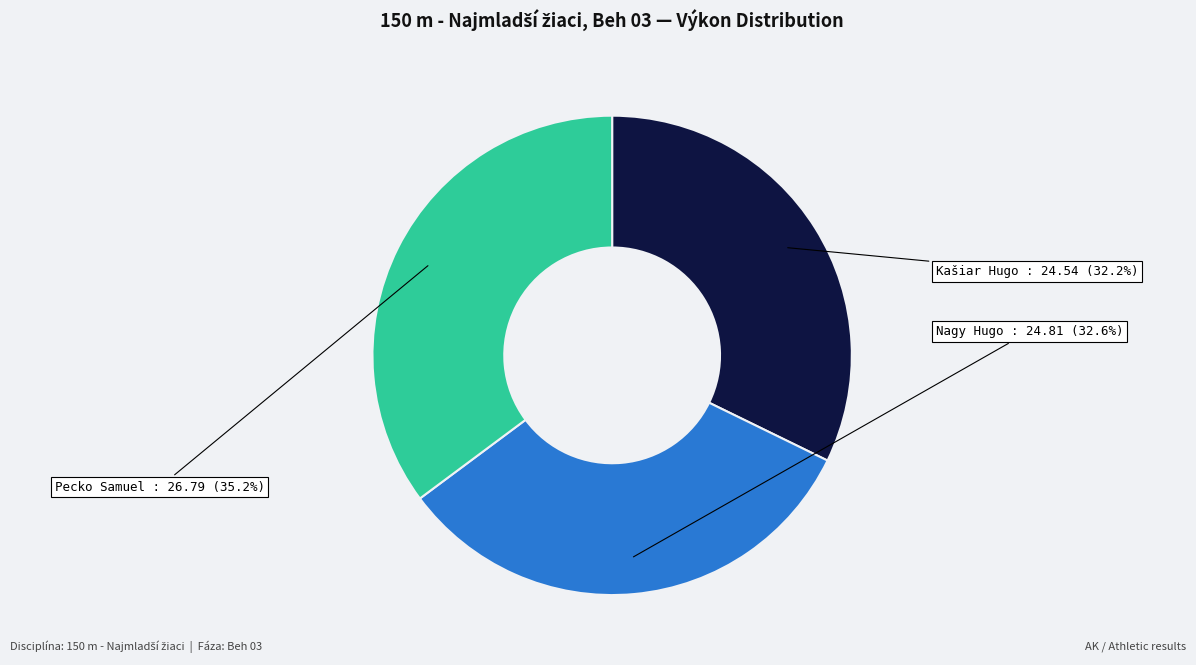

What percentage do Nagy Hugo and Pecko Samuel together represent?

67.8%